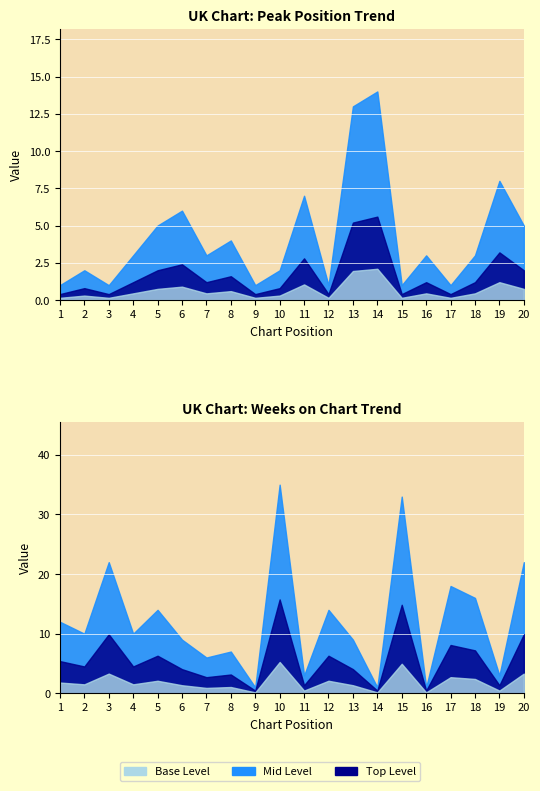

How many values in the Weeks on Chart series exceed 10?

9